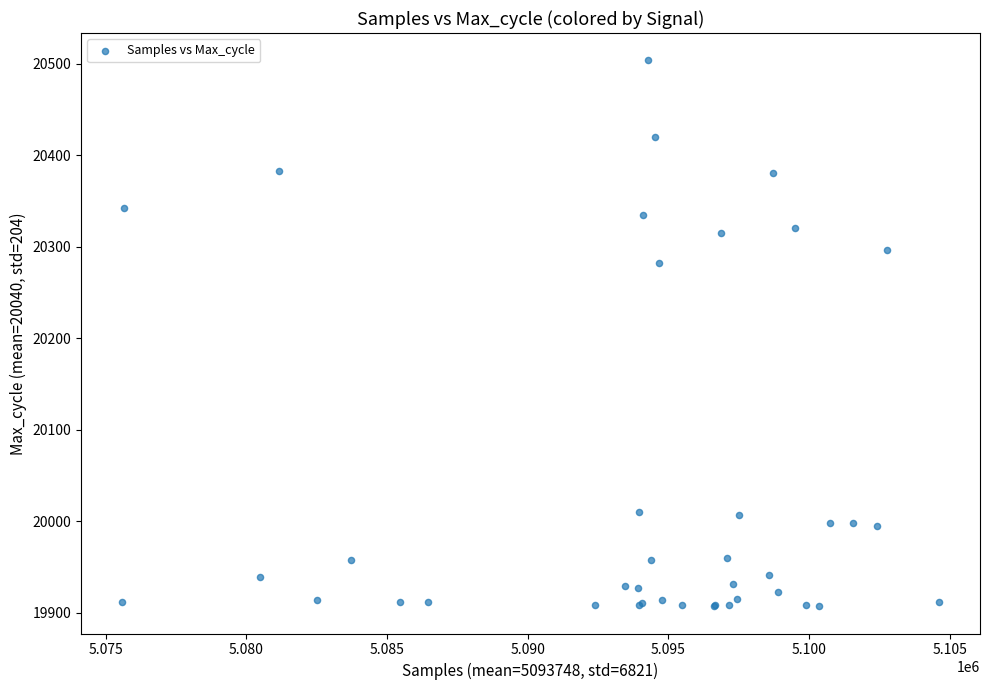

What Y value in the scatter plot is closest to 20205?

20282